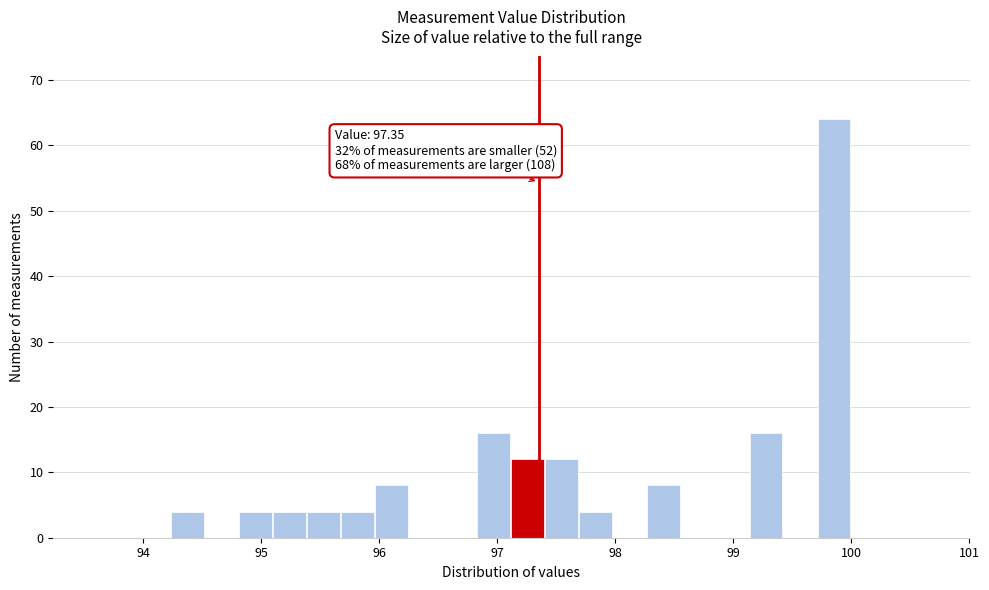

Around what value on the x-axis is the tallest bar? Give the approximate position of its centre, as read against the axis.

99.8